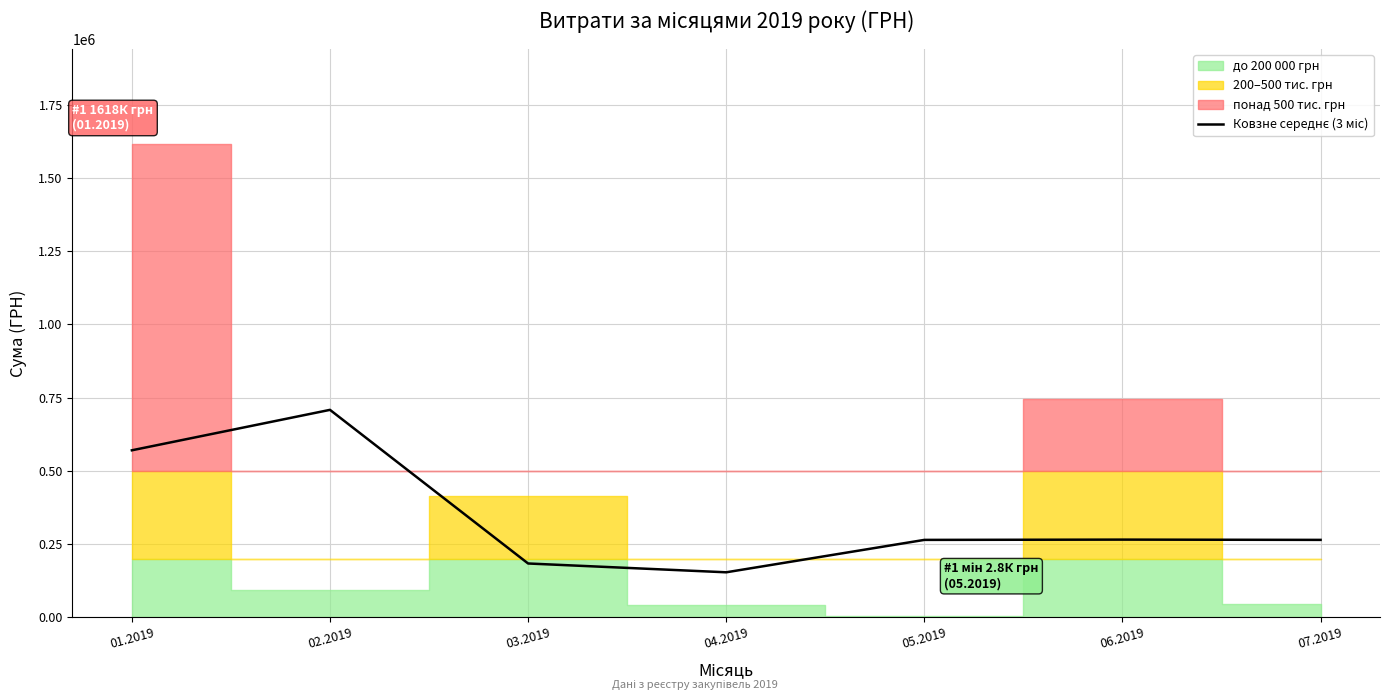

Reading right to left, what are all the values shown in this chart?

264318.3	265248.3	264300.2	153611.7	183714.1	708434.9	570294.6